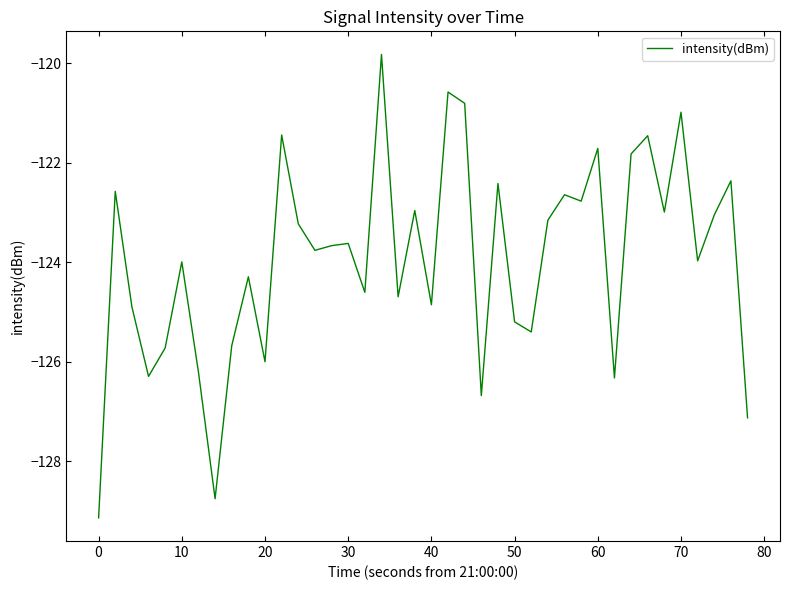

How many lines are shown in the chart?

1